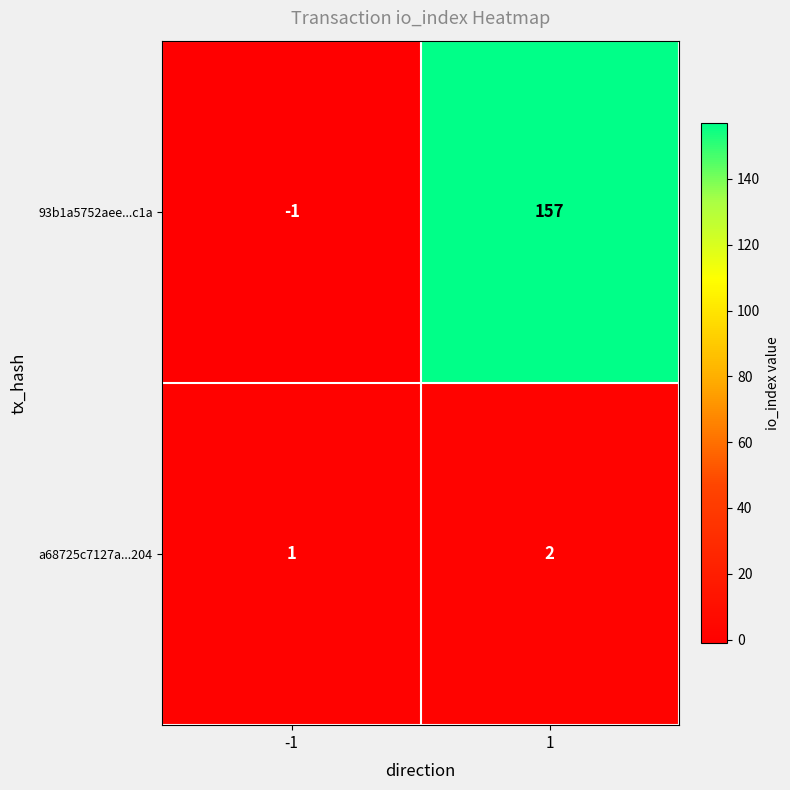

True or false: a68725c7127a...204 has a value of 3 at 1.

False